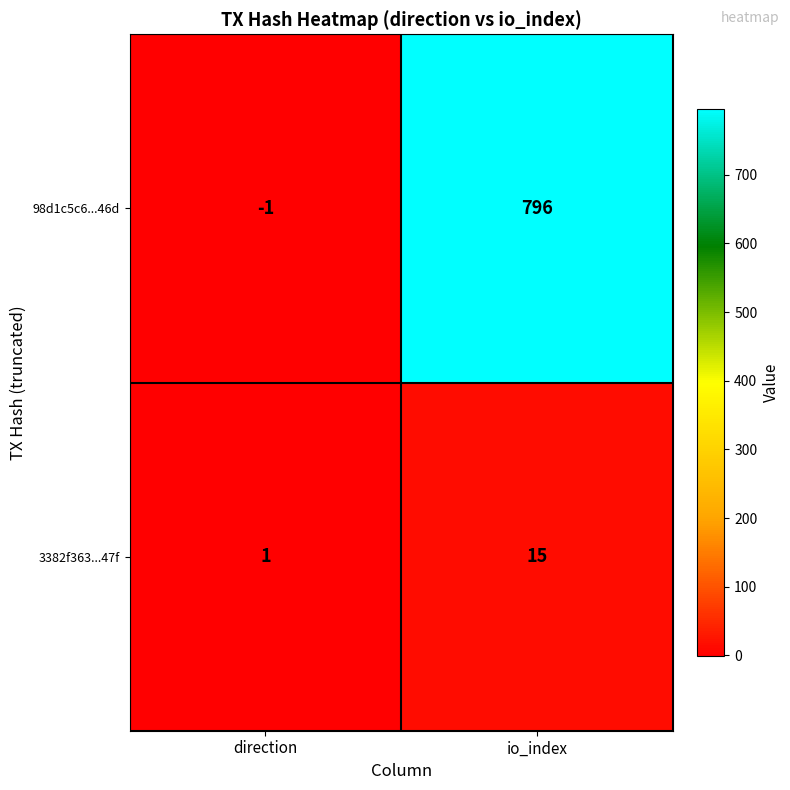

Reading left to right, what are all the values shown in this chart?

98d1c5c6...46d: direction=-1	io_index=796
3382f363...47f: direction=1	io_index=15